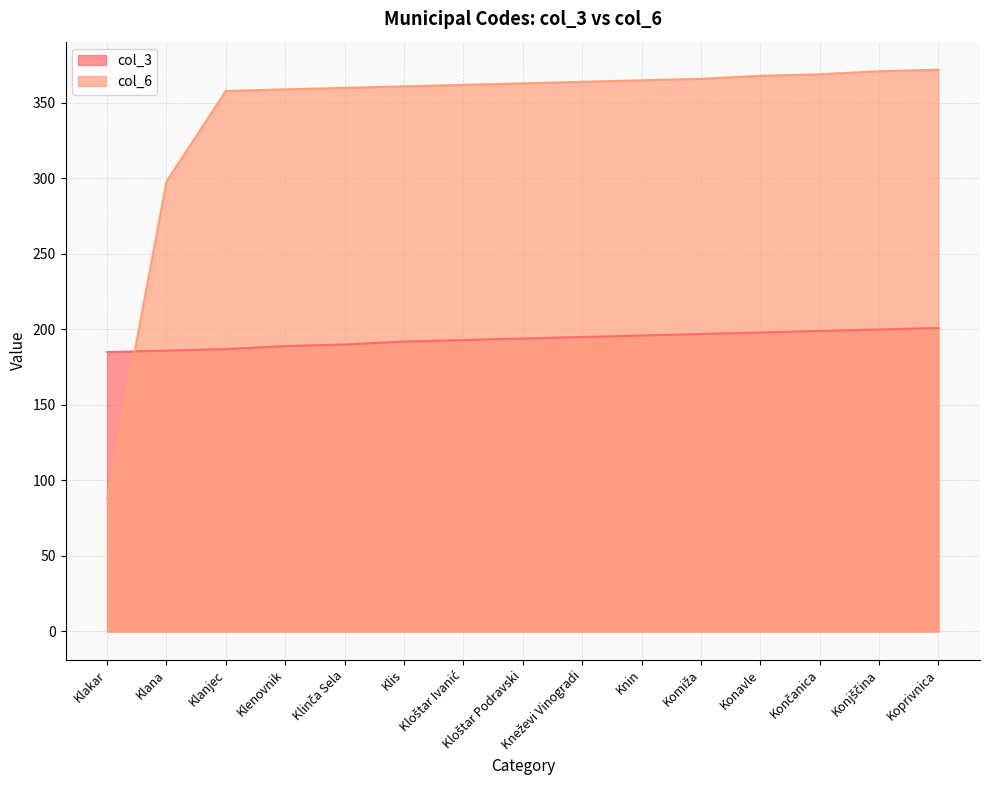

What is the difference between the maximum and minimum values in the col_3 series?

16